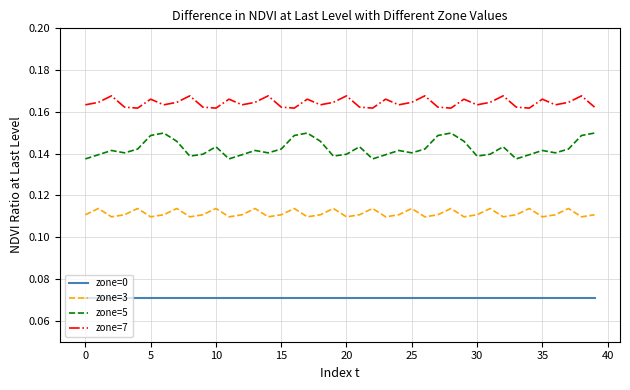

True or false: zone=3 and zone=0 intersect in this chart.

False